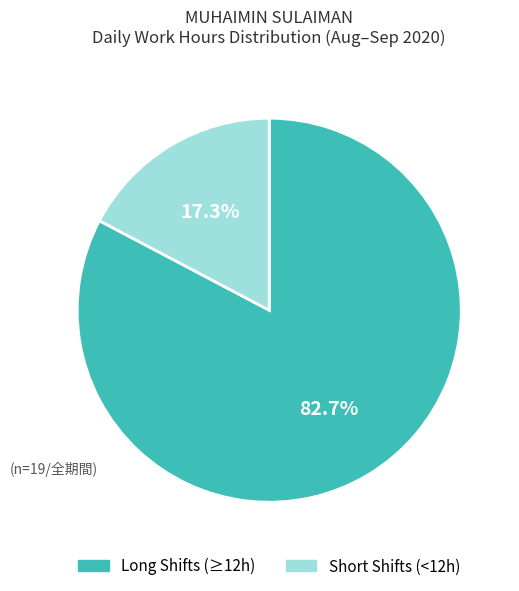

Is there any slice that represents more than half of the pie?

Yes